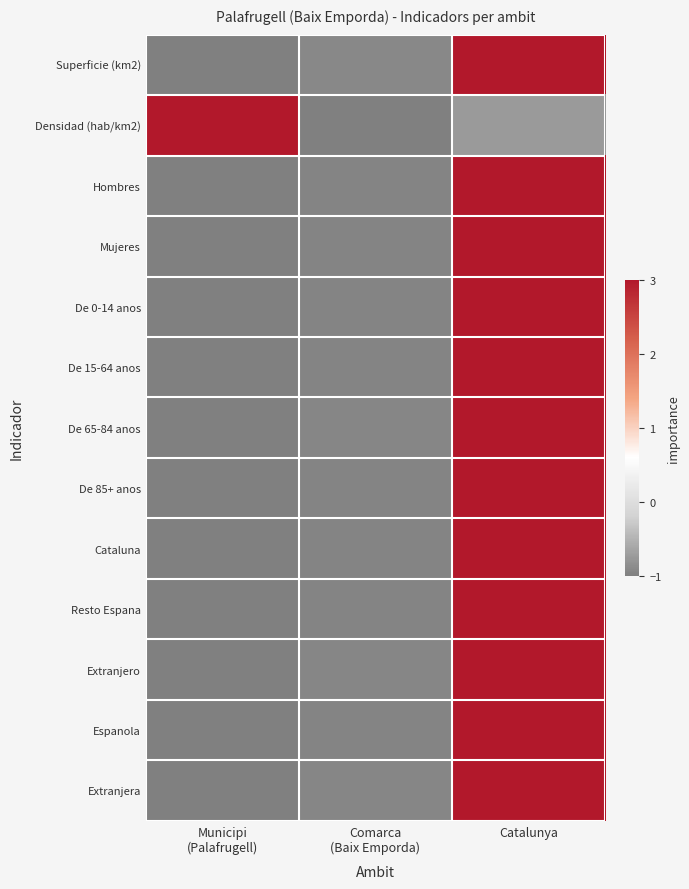

Reading left to right, transcribe all the data shown in this chart.

Superficie (km2): Municipi
(Palafrugell)=-1.0	Comarca
(Baix Emporda)=-0.9	Catalunya=3.0
Densidad (hab/km2): Municipi
(Palafrugell)=3.0	Comarca
(Baix Emporda)=-1.0	Catalunya=-0.7
Hombres: Municipi
(Palafrugell)=-1.0	Comarca
(Baix Emporda)=-0.9	Catalunya=3.0
Mujeres: Municipi
(Palafrugell)=-1.0	Comarca
(Baix Emporda)=-0.9	Catalunya=3.0
De 0-14 anos: Municipi
(Palafrugell)=-1.0	Comarca
(Baix Emporda)=-0.9	Catalunya=3.0
De 15-64 anos: Municipi
(Palafrugell)=-1.0	Comarca
(Baix Emporda)=-0.9	Catalunya=3.0
De 65-84 anos: Municipi
(Palafrugell)=-1.0	Comarca
(Baix Emporda)=-0.9	Catalunya=3.0
De 85+ anos: Municipi
(Palafrugell)=-1.0	Comarca
(Baix Emporda)=-0.9	Catalunya=3.0
Cataluna: Municipi
(Palafrugell)=-1.0	Comarca
(Baix Emporda)=-0.9	Catalunya=3.0
Resto Espana: Municipi
(Palafrugell)=-1.0	Comarca
(Baix Emporda)=-1.0	Catalunya=3.0
Extranjero: Municipi
(Palafrugell)=-1.0	Comarca
(Baix Emporda)=-0.9	Catalunya=3.0
Espanola: Municipi
(Palafrugell)=-1.0	Comarca
(Baix Emporda)=-0.9	Catalunya=3.0
Extranjera: Municipi
(Palafrugell)=-1.0	Comarca
(Baix Emporda)=-0.9	Catalunya=3.0